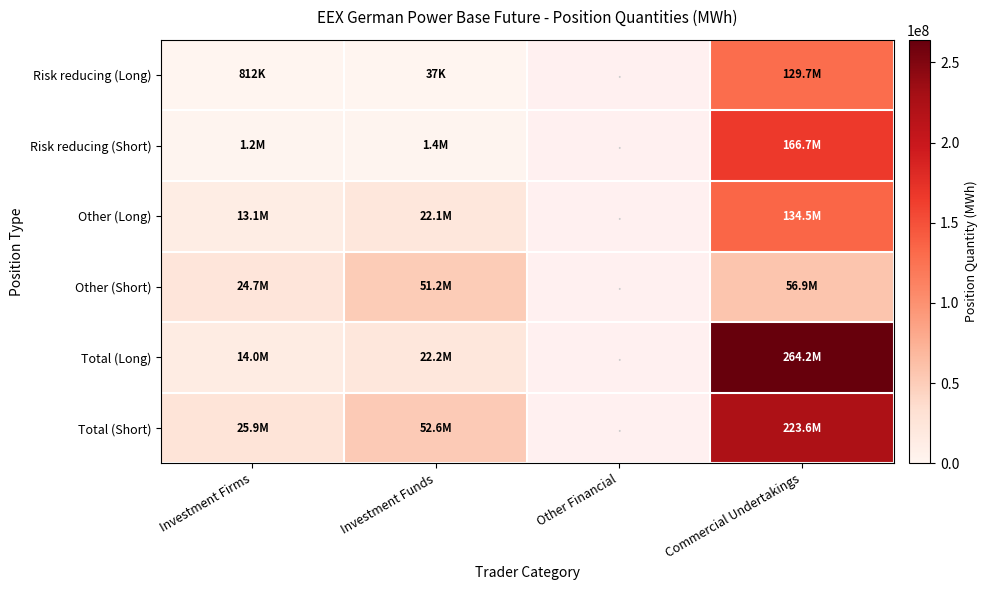

Which has a higher value, Commercial Undertakings or Investment Firms?

Commercial Undertakings